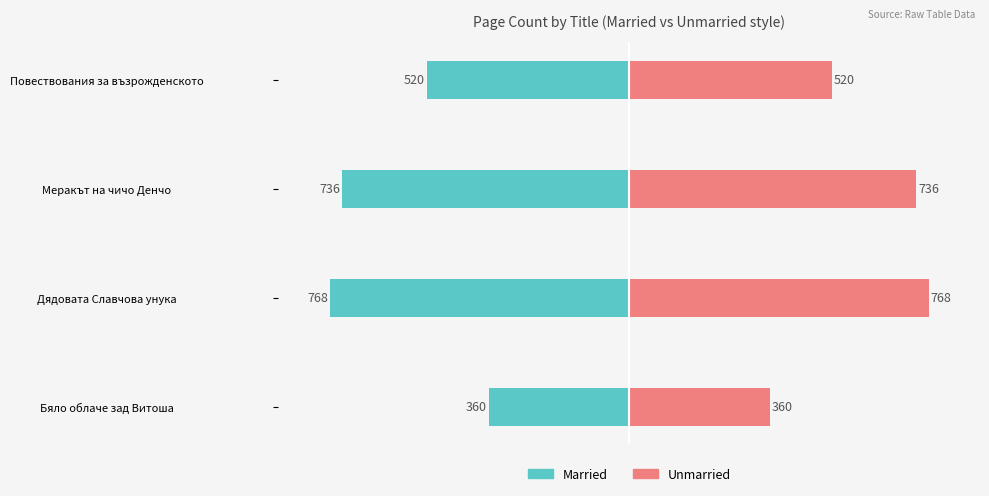

The Married series shows -520 at Повествования за възрожденското. True or false?

True